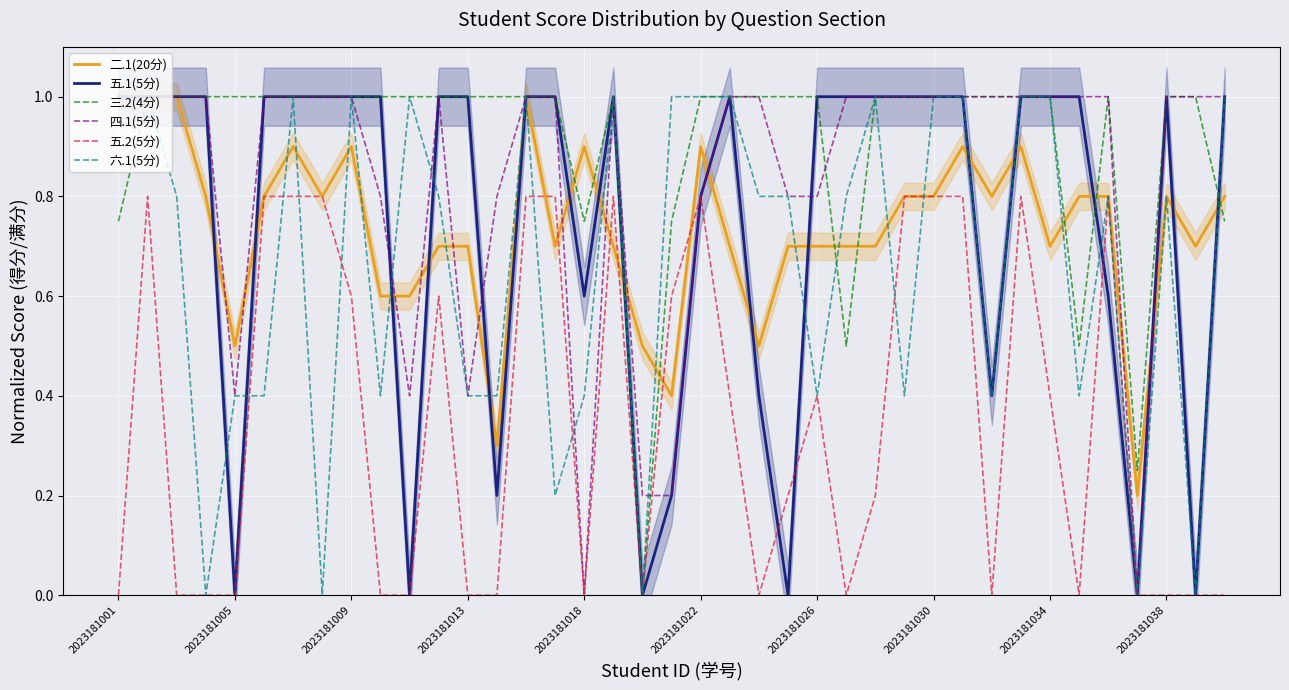

True or false: 二.1(20分) and 三.2(4分) intersect in this chart.

True